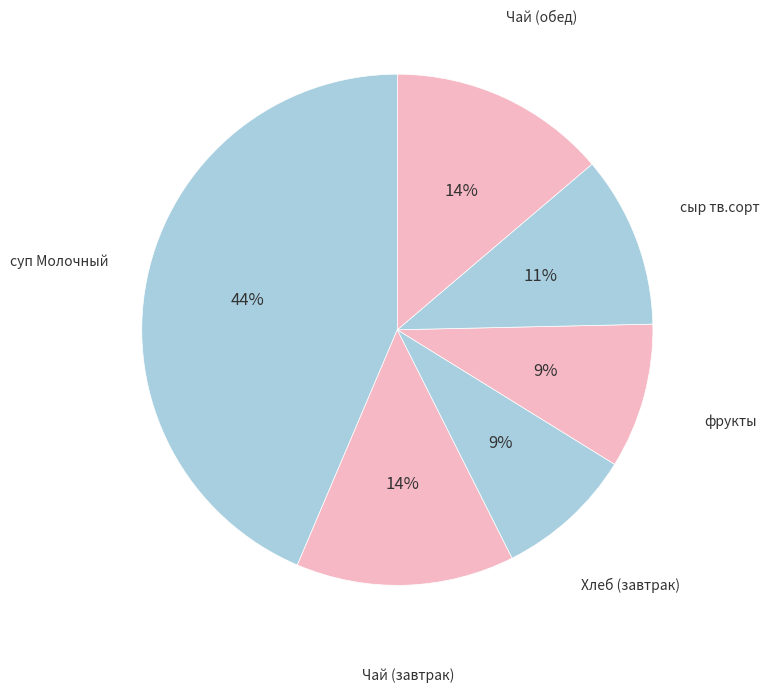

True or false: суп Молочный accounts for 29% of the total.

False